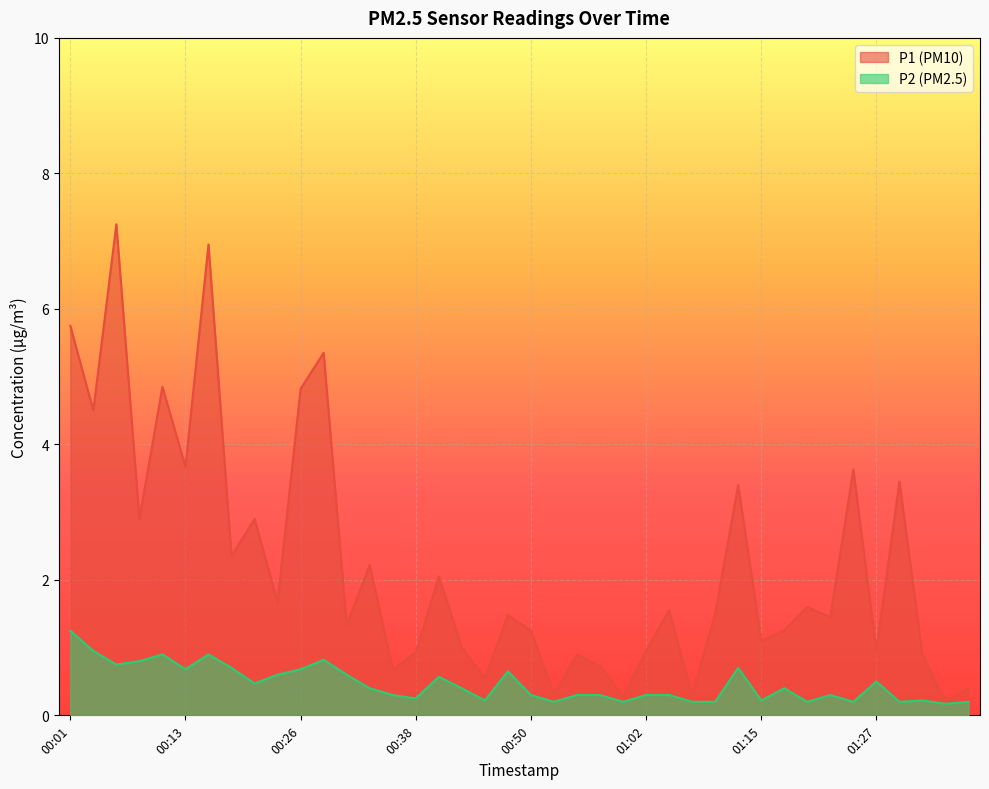

True or false: P2 and P1 intersect in this chart.

False